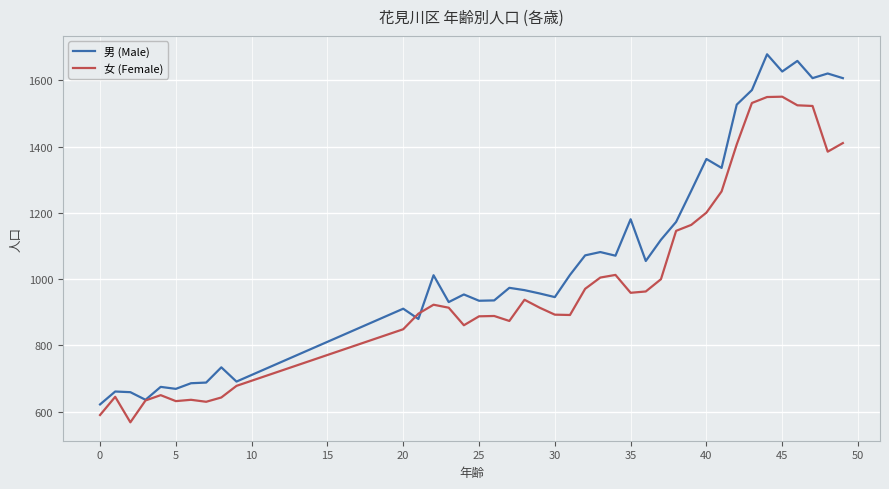

What is the minimum value for 女 (Female)?

568